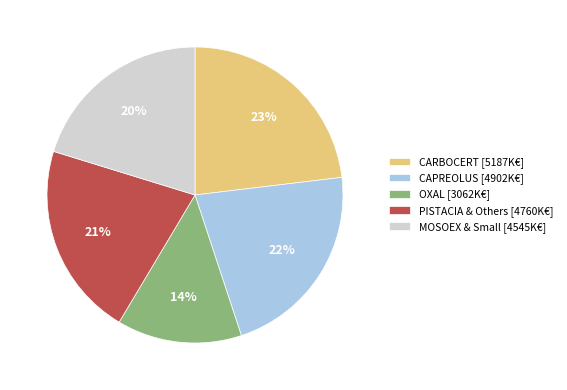

Count the number of slices in the pie.

5